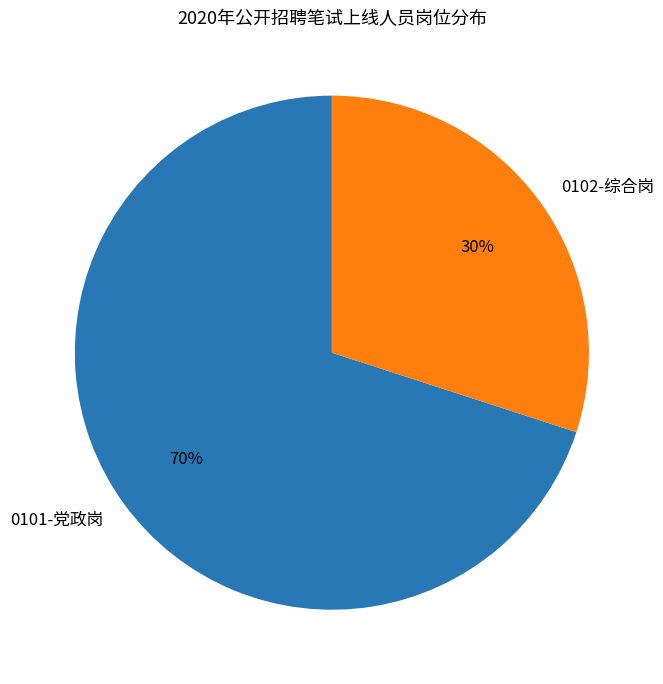

What percentage is the 0101-党政岗 slice, to the nearest percent?

70%